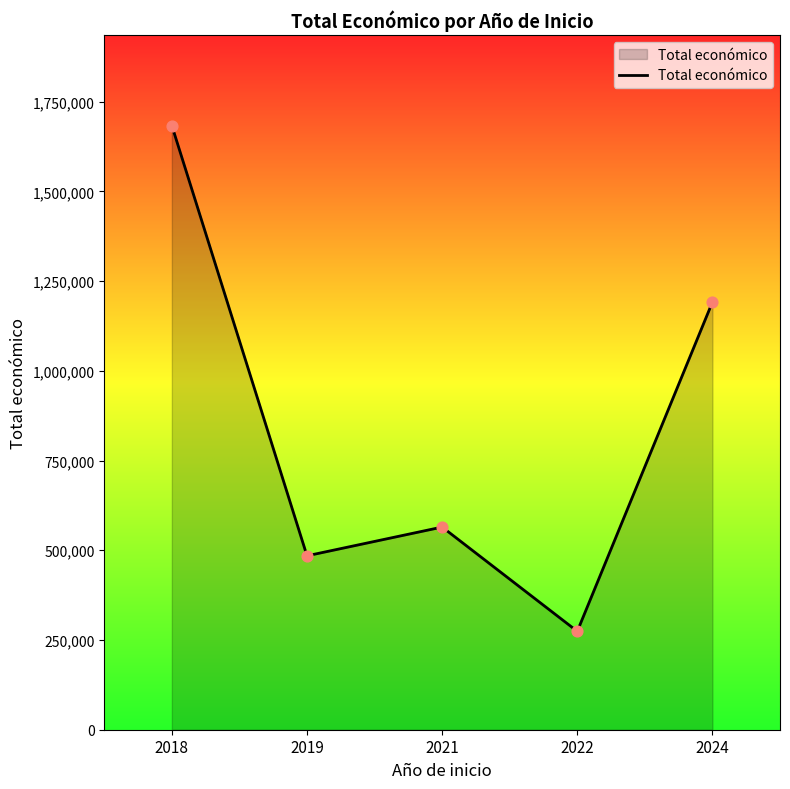

Approximately how many times larger is the value at 2021 compared to 2022?

2.1